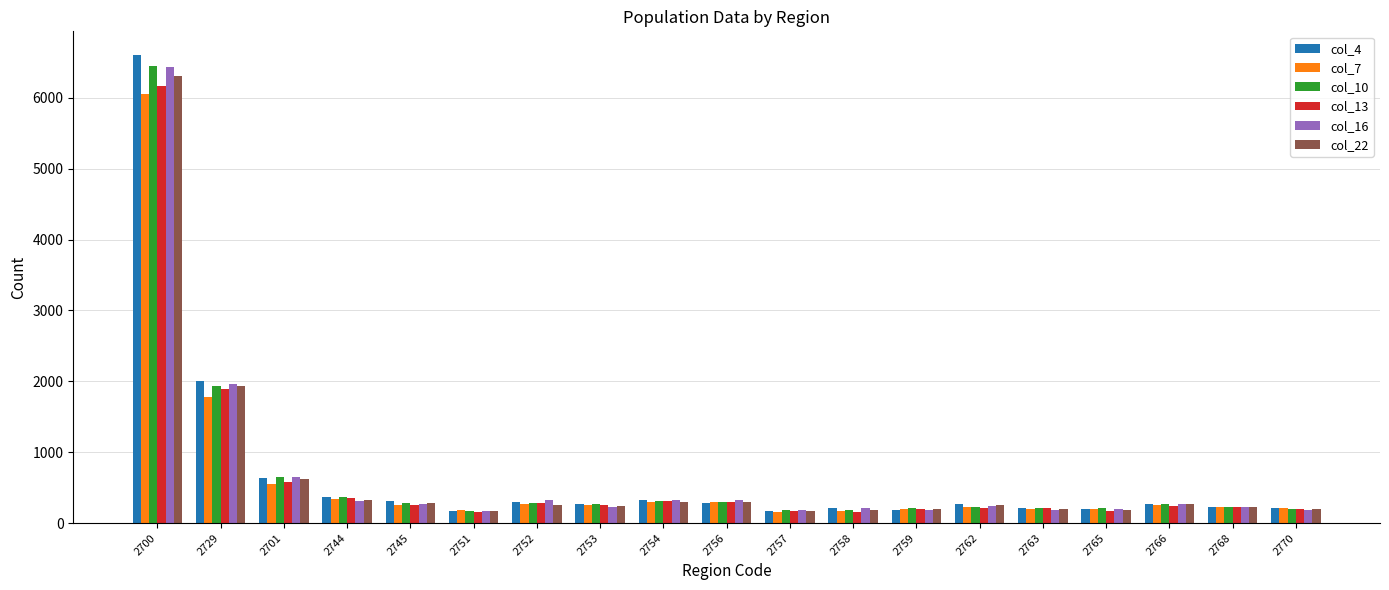

What is the sum of the col_13 values at 2763 and 2756?

508